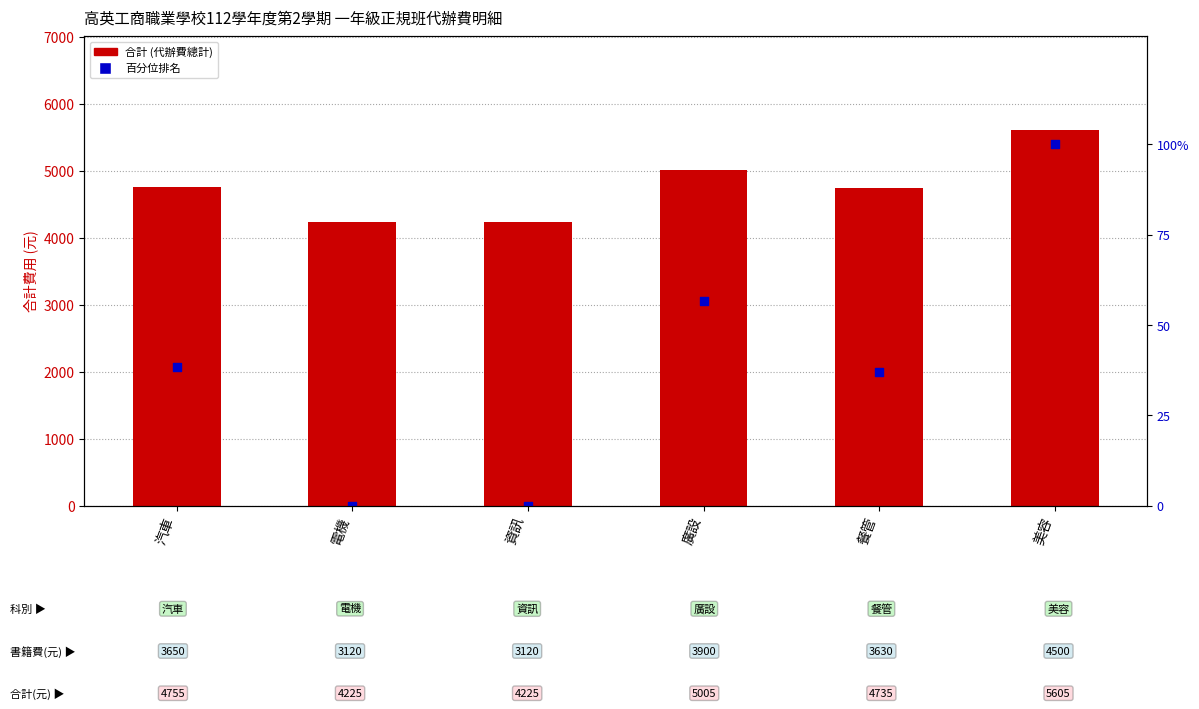

Which series reaches the maximum Y coordinate?

合計 (代辦費總計)